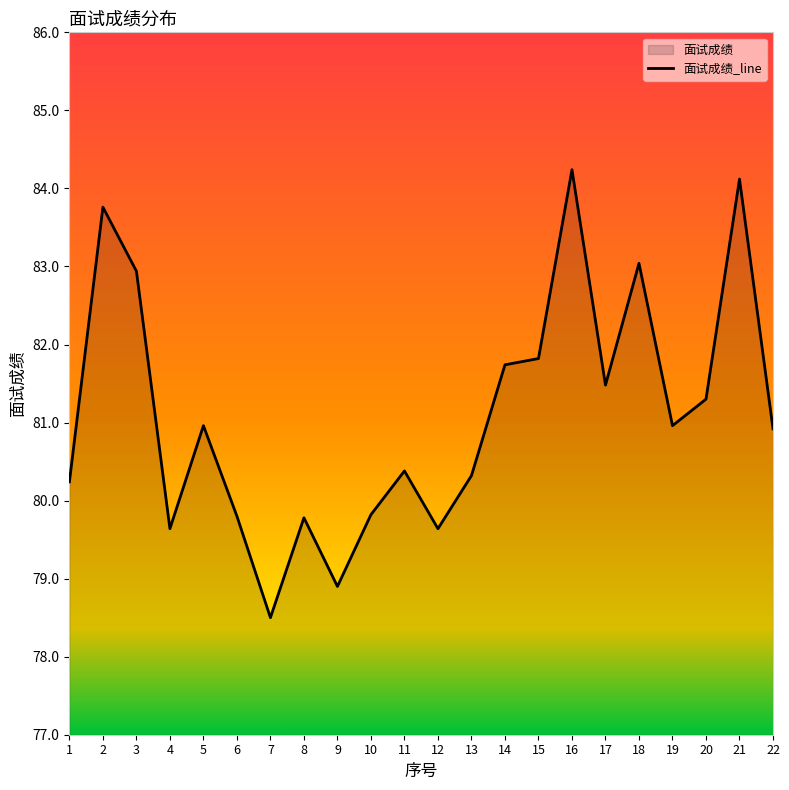

Which label corresponds to the largest value in the chart?

16